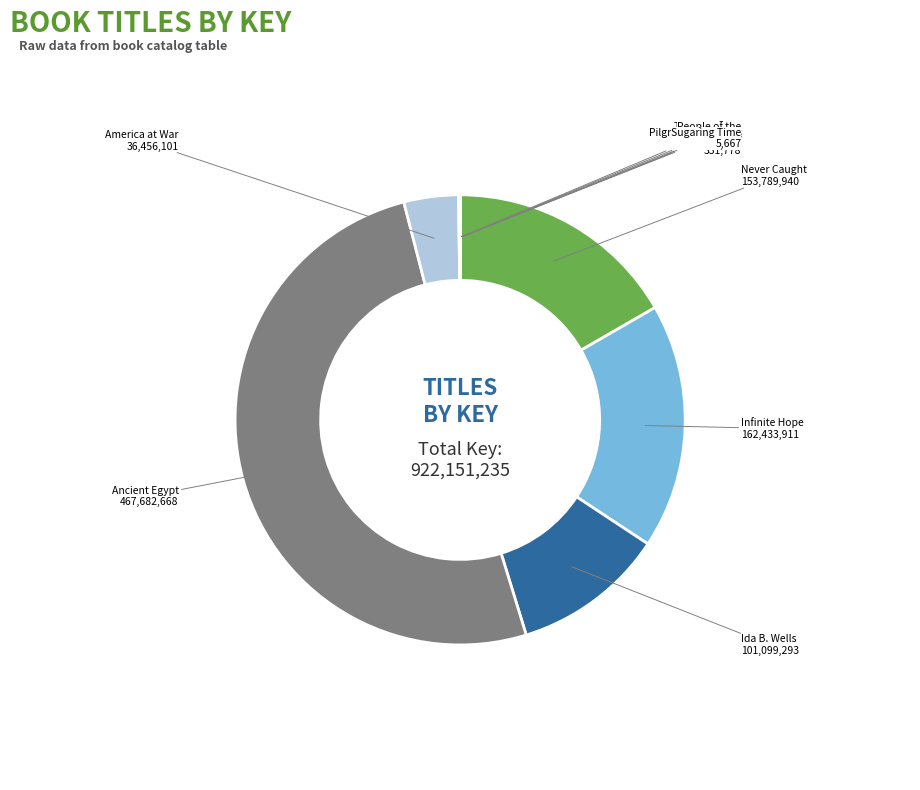

Do Never Caught and Ida B. Wells together represent more than half of the pie?

No